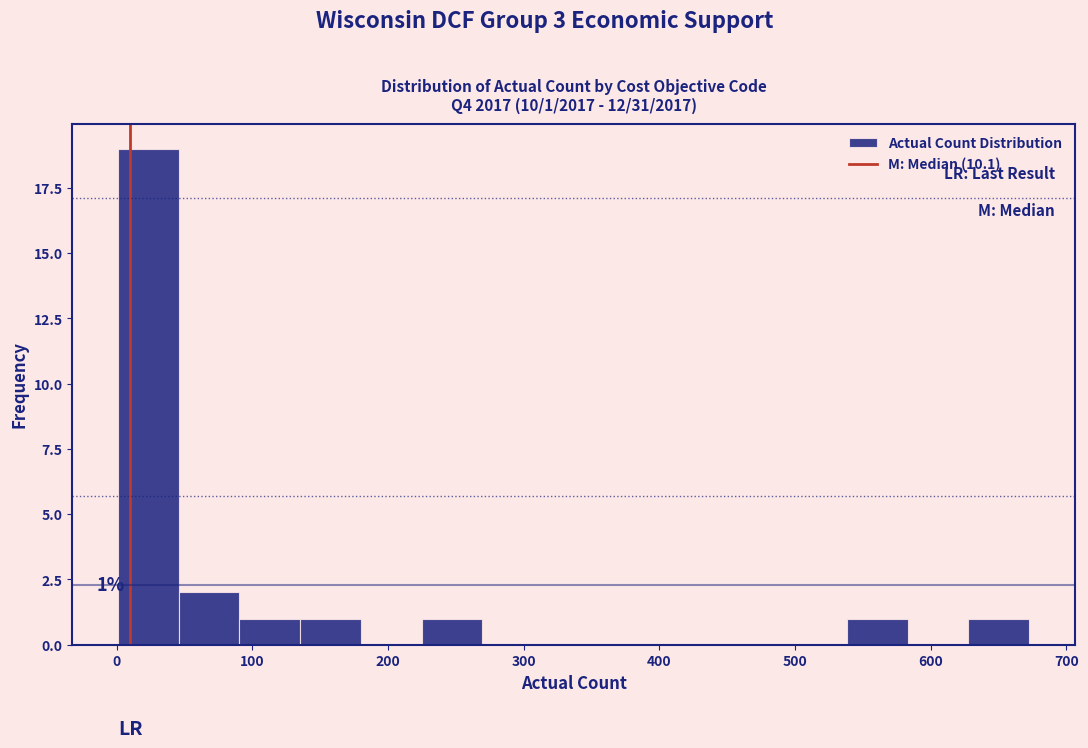

Over which range of the x-axis is the bar tallest?

0 to 50